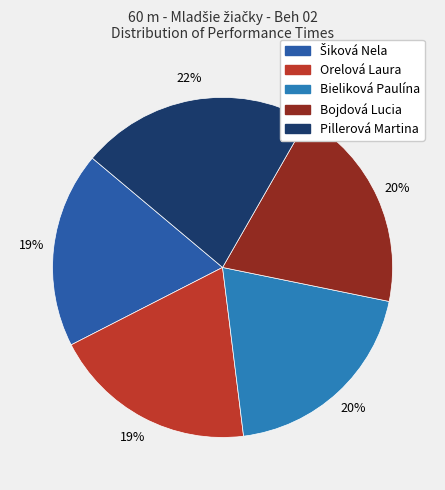

How many slices are in this pie chart?

5